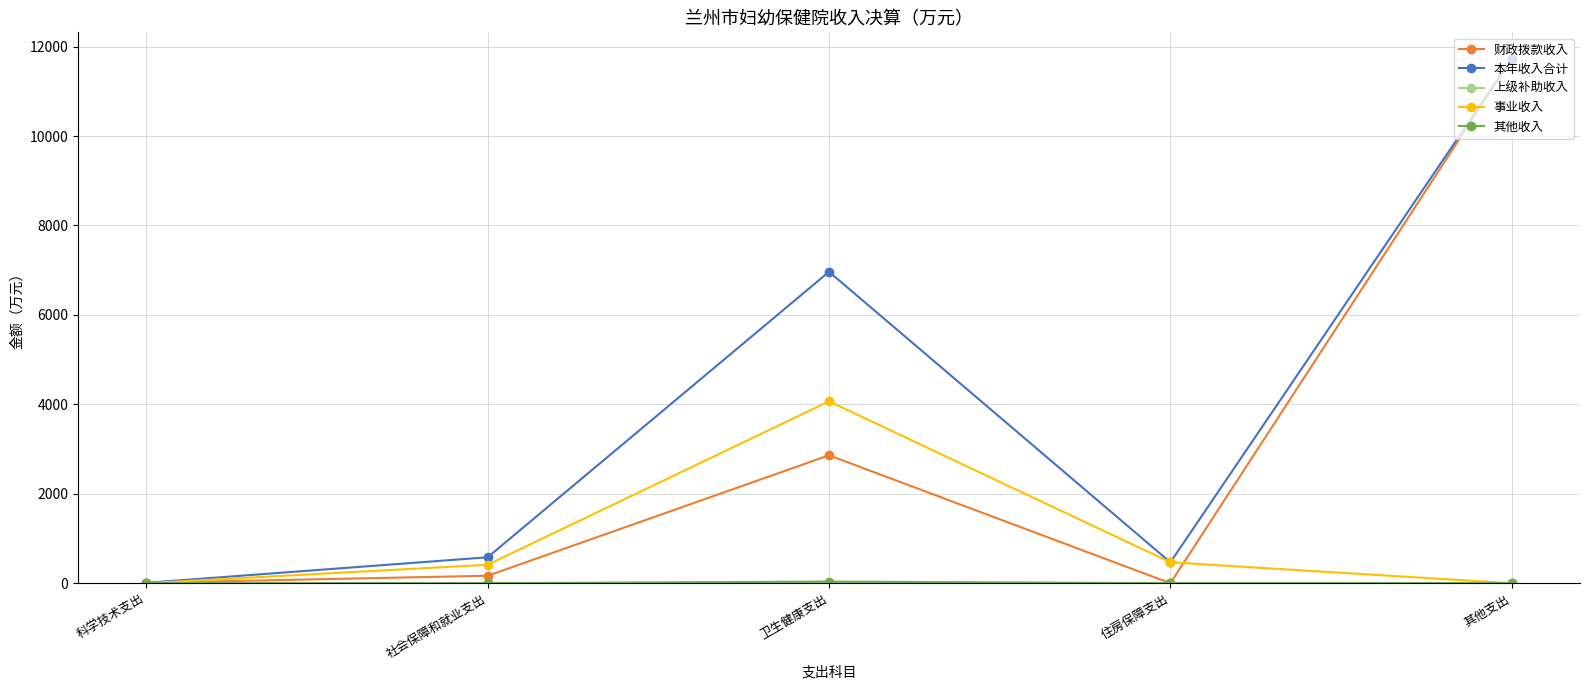

What is the sum of the 财政拨款收入 values at 社会保障和就业支出 and 卫生健康支出?

3027.5